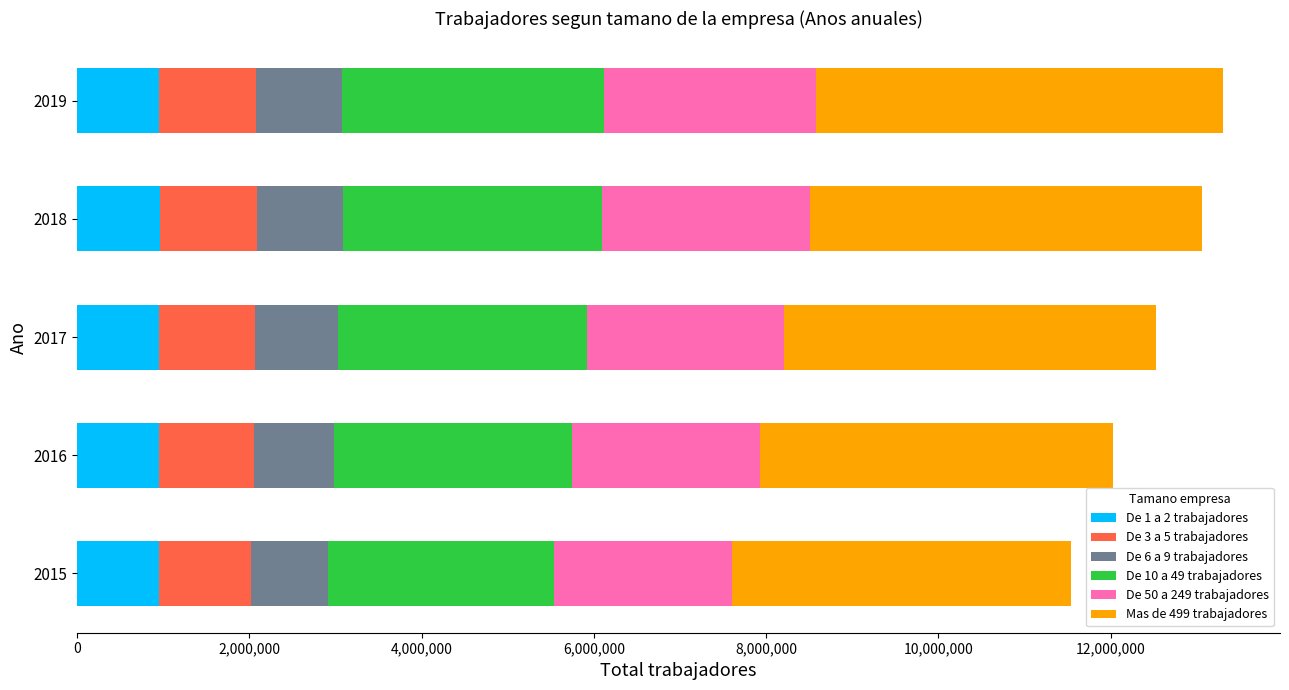

What is the highest value of the De 1 a 2 trabajadores series?

957267